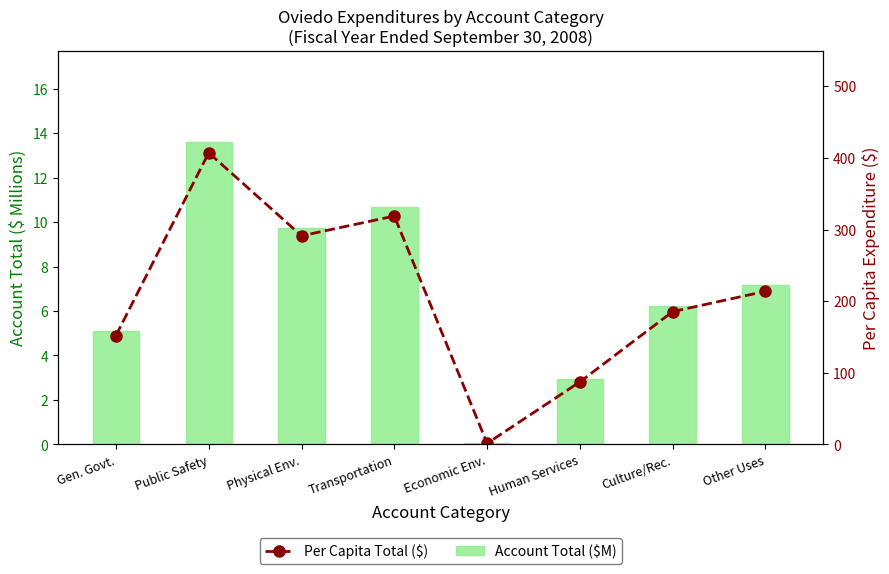

At which label does Account Total ($M) first exceed 7?

Public Safety